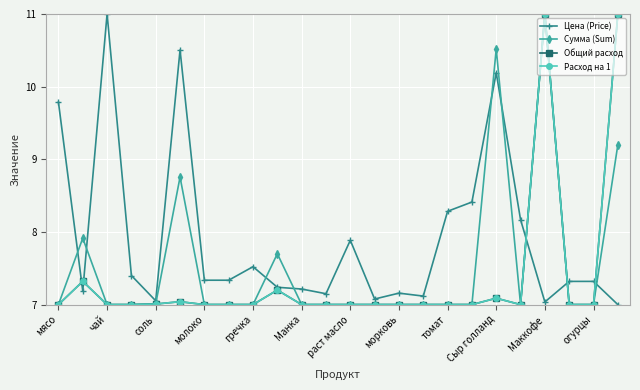

Is this an area chart (filled region under the line)?

No